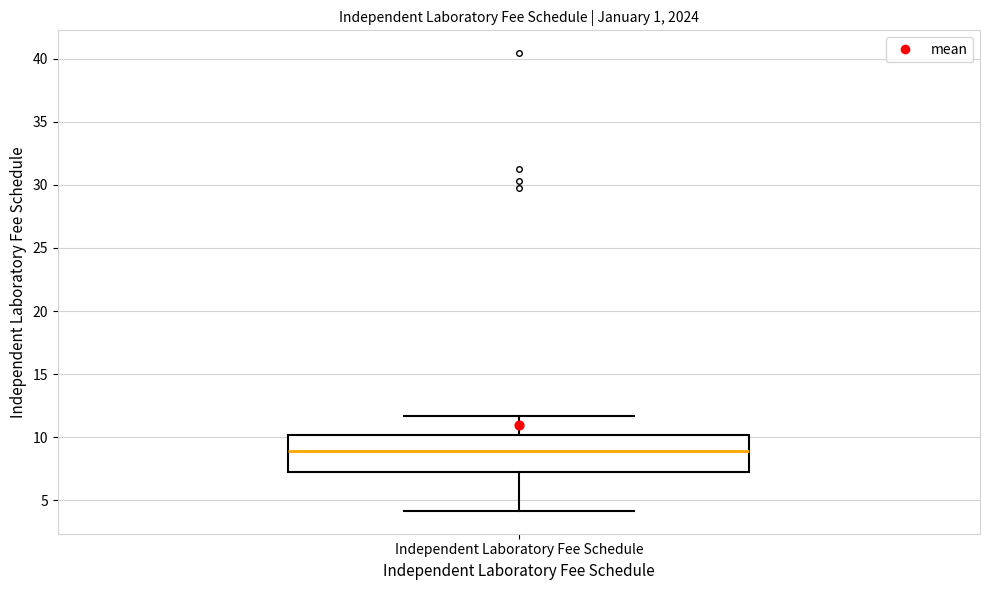

Read this box plot against the y-axis: the position of the median line, the range covered by the box, and the ends of both whiskers. The values are not printed on the chart, so give them approximately, as read against the axis.

median 9.0, box 7.5 to 10.0, whiskers 4.0 to 11.5